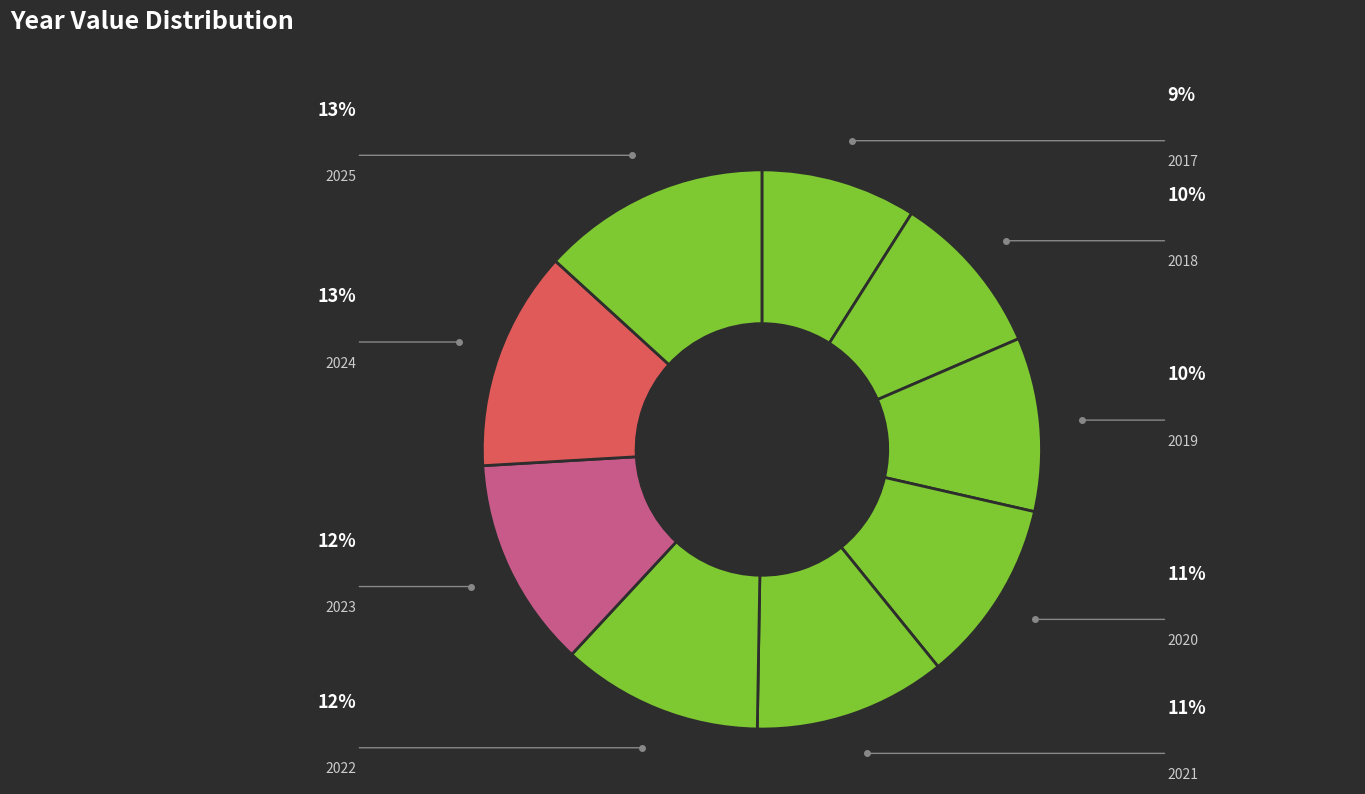

What is the largest slice in the pie chart?

2025